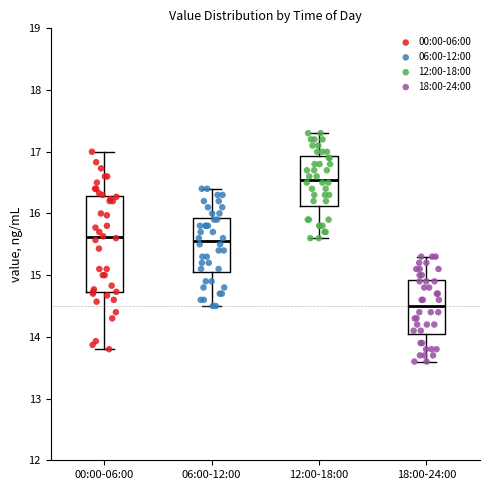

Which box's median line is the highest?

12:00-18:00